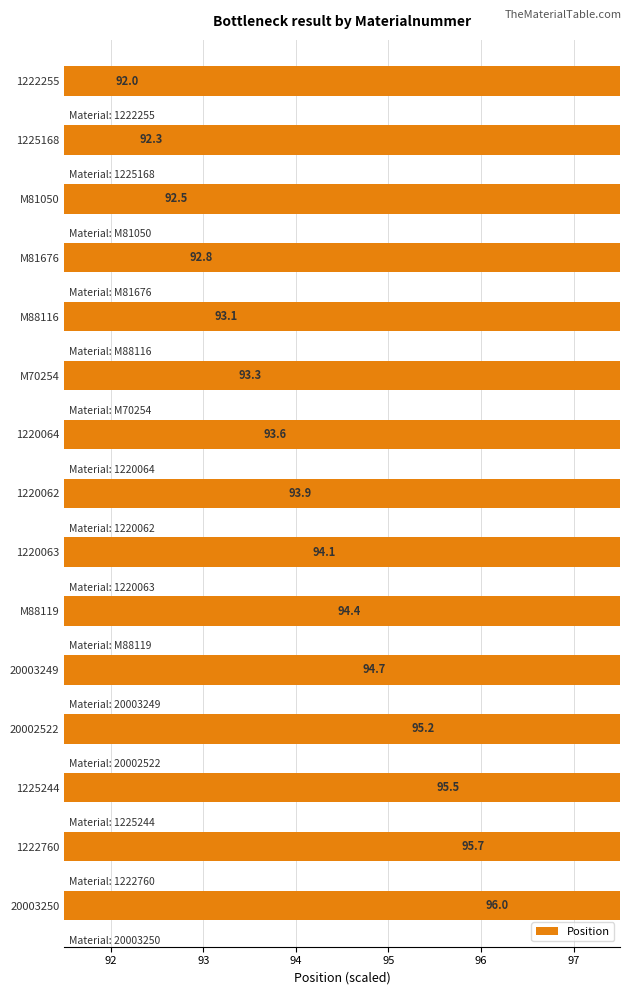

Are the bars horizontal?

Yes